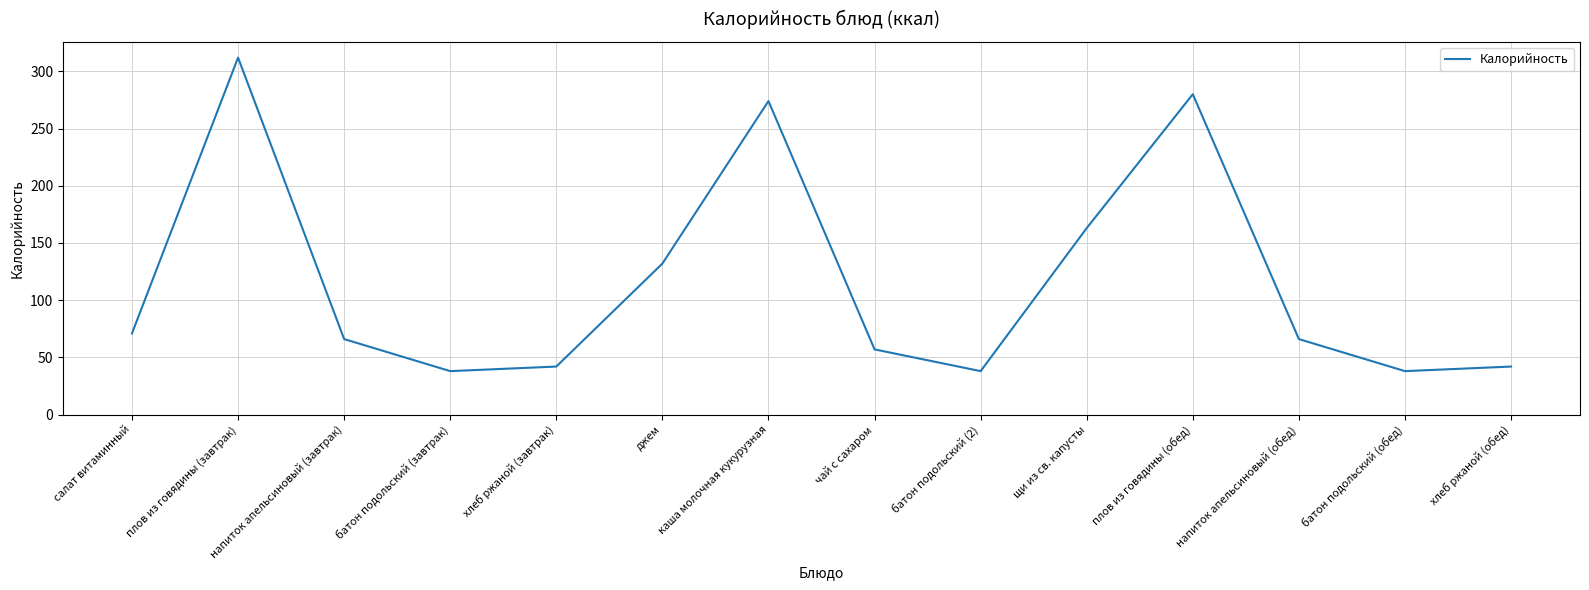

What is the change in value from напиток апельсиновый (завтрак) to плов из говядины (обед)?

+214